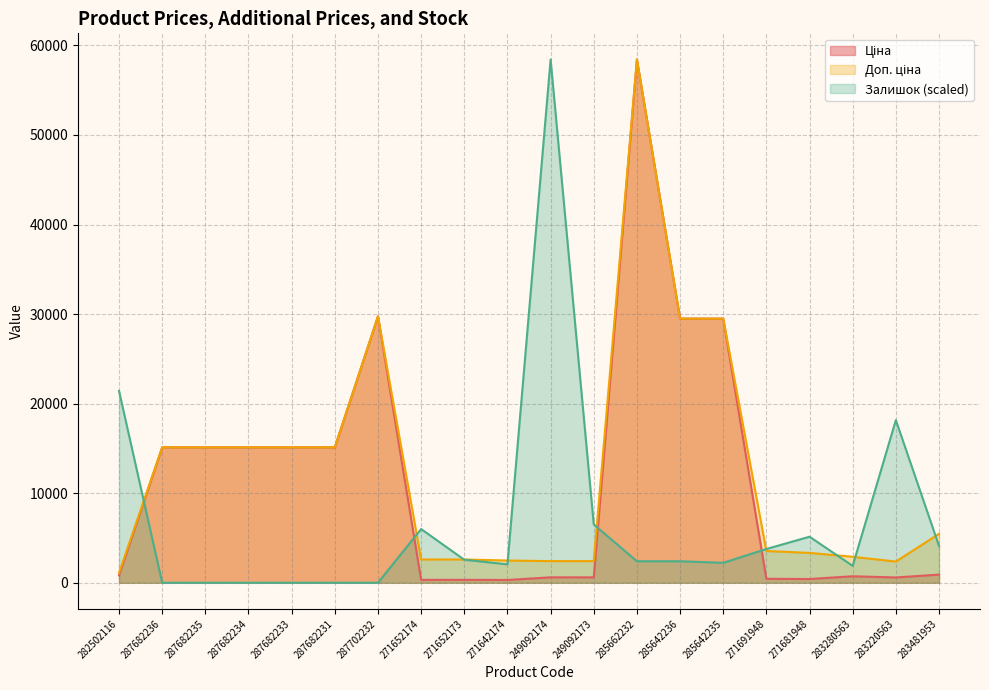

Reading right to left, what are all the values shown in this chart?

Ціна: 910.4	591.6	724.5	416.6	443.1	29491.5	29491.5	58426.5	603.7	603.7	310.3	324.8	324.8	29747.2	15120.0	15120.0	15120.0	15120.0	15120.0	818.5
Доп. ціна: 5462.3	2366.5	2897.8	3332.5	3545.0	29491.5	29491.5	58426.5	2414.8	2414.8	2482.4	2598.3	2598.3	29747.2	15120.0	15120.0	15120.0	15120.0	15120.0	1109.2
Залишок: 4112.1	18161.9	1884.7	5140.2	3769.5	2227.4	2398.7	2398.7	6510.9	58426.5	2056.1	2570.1	5996.9	0.0	0.0	0.0	0.0	0.0	0.0	21417.4